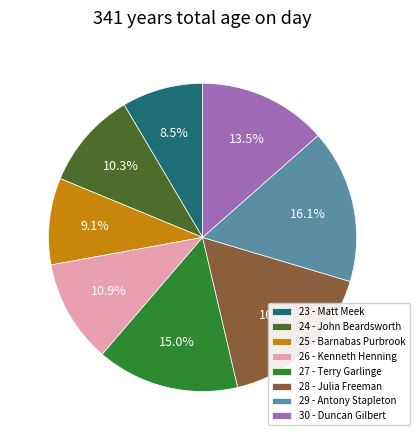

Is it true that 26 - Kenneth Henning is 1% of the pie?

False